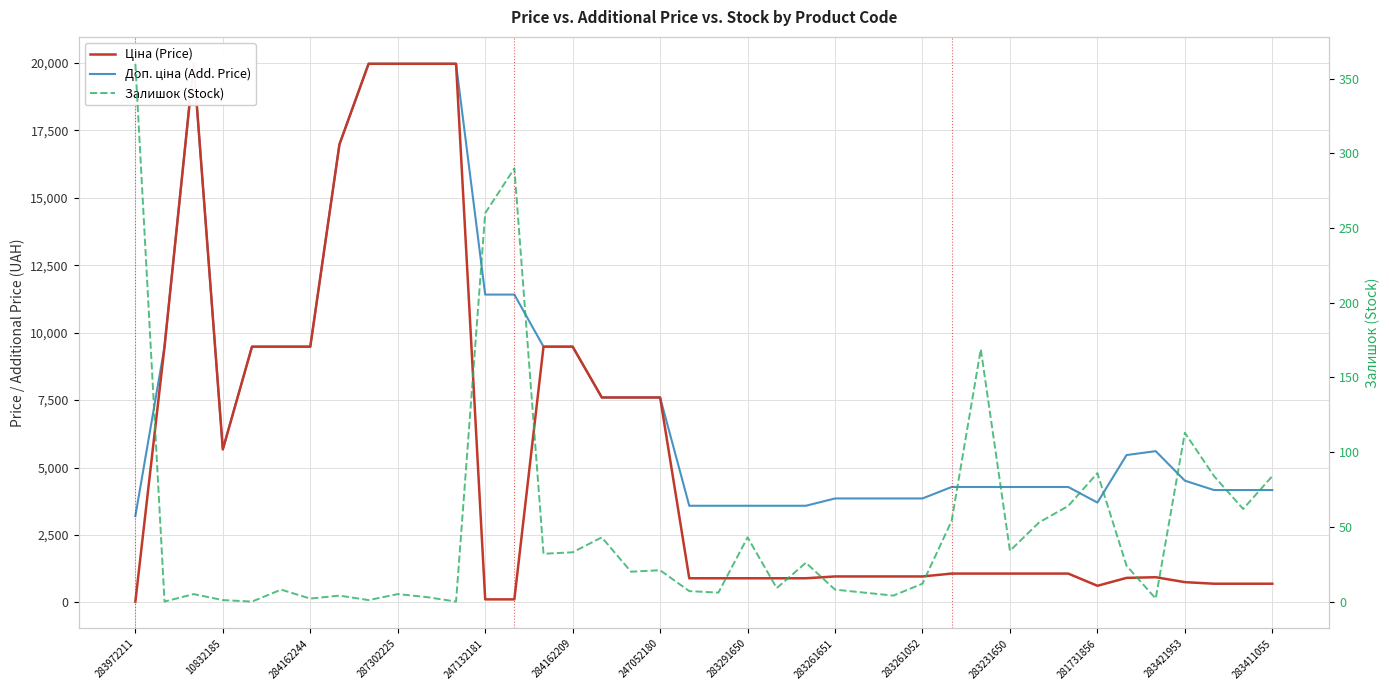

Rank the series at 283291650 from highest to lowest value.

Доп. ціна (Add. Price), Ціна (Price), Залишок (Stock)